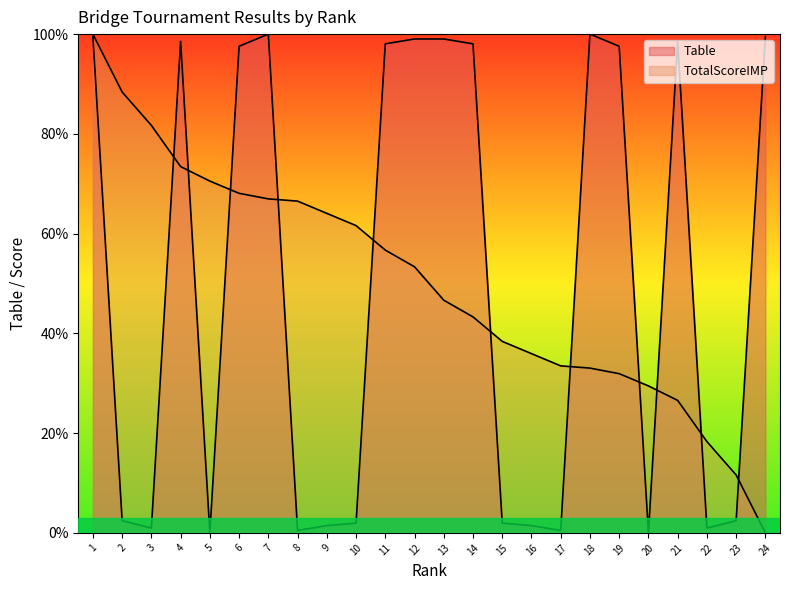

True or false: TotalScoreIMP has more than 2 points higher than both neighbors.

False